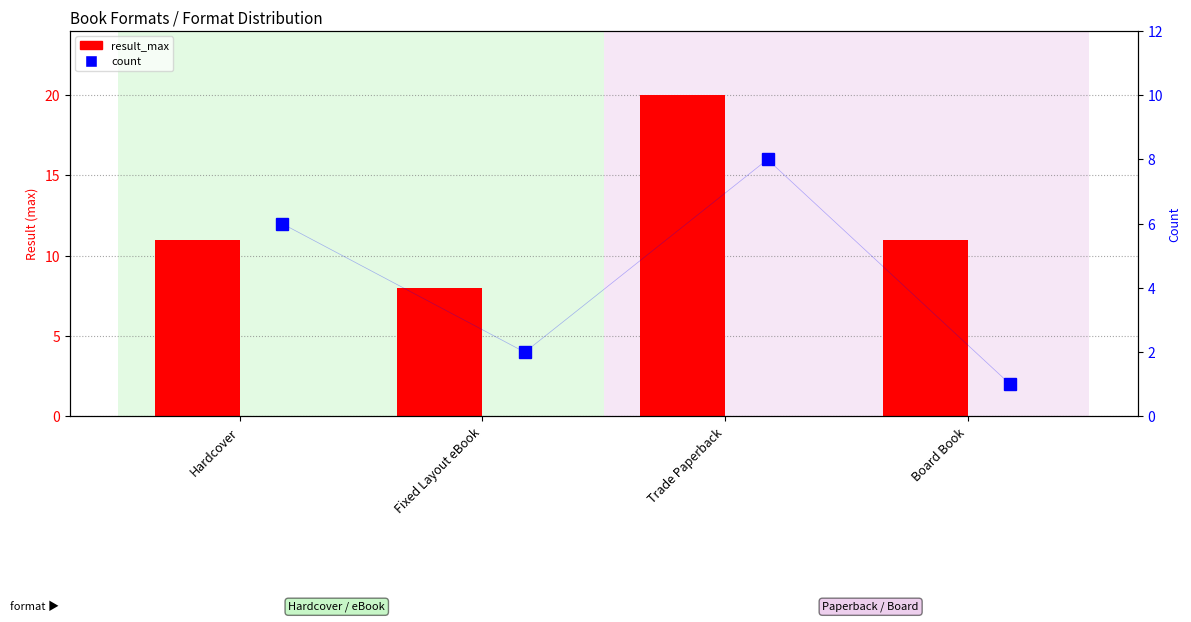

What are all the series names shown in the legend?

result_max, count